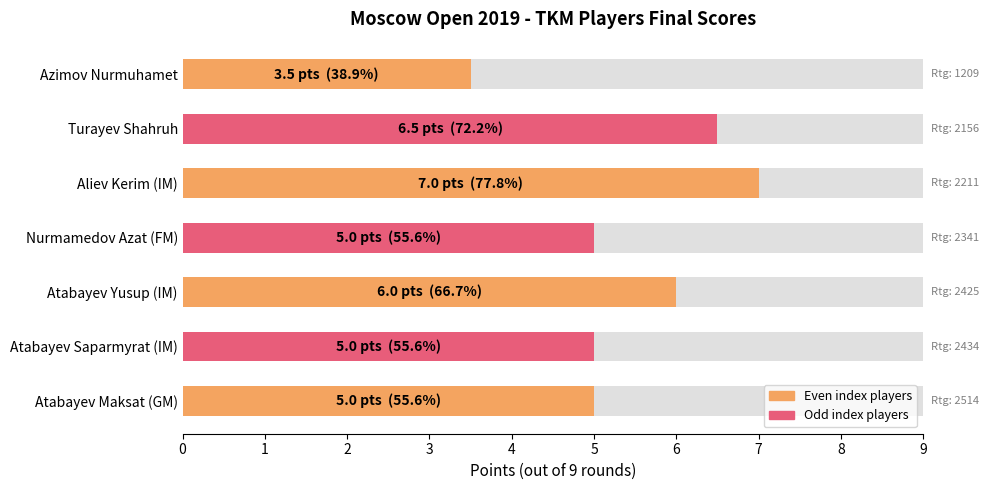

Reading right to left, extract all data points from this chart.

3.5	6.5	7.0	5.0	6.0	5.0	5.0